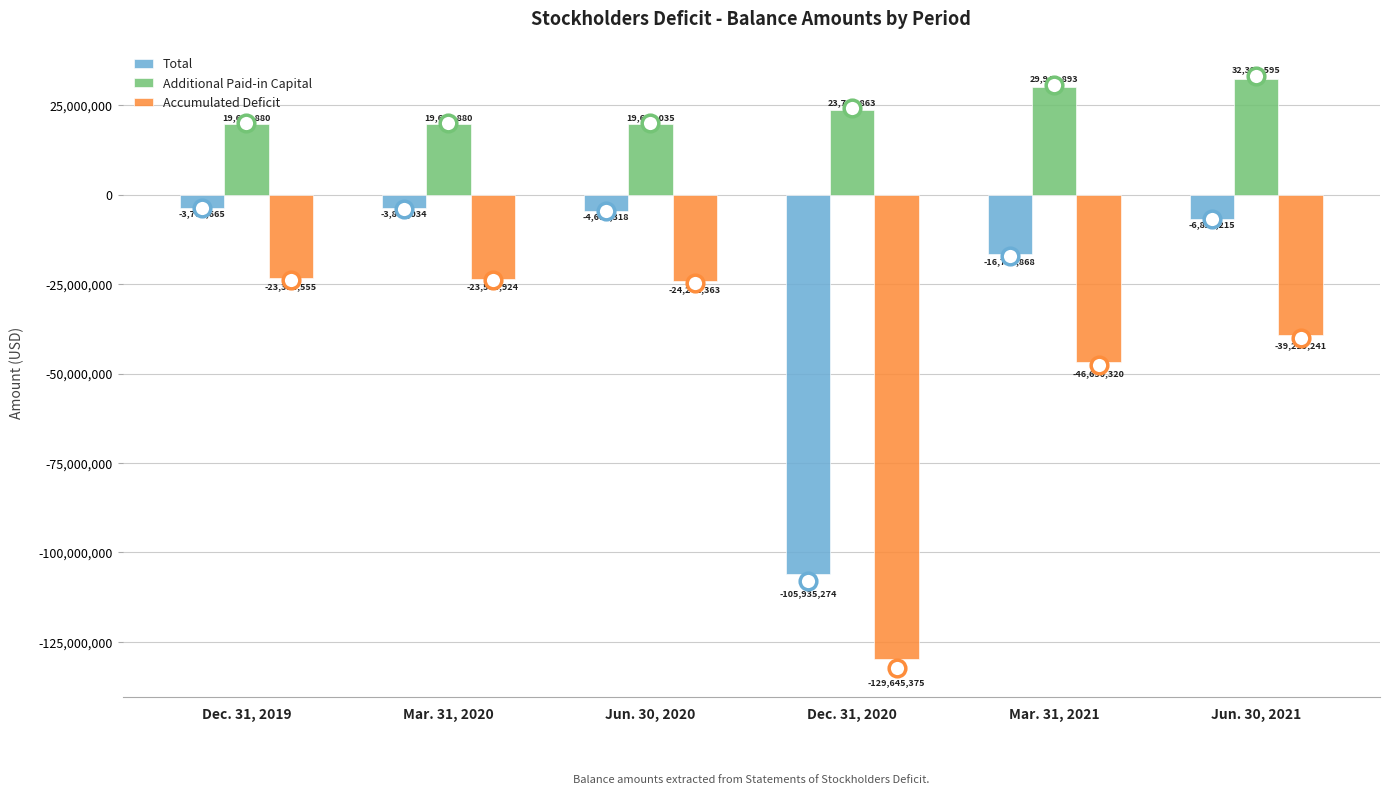

Which series changed the most between Mar. 31, 2020 and Jun. 30, 2020?

Accumulated Deficit